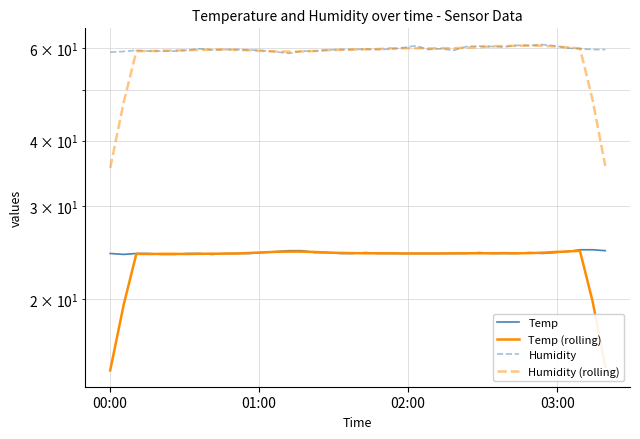

What is the value of the Humidity point at the 15th from the left?

58.6